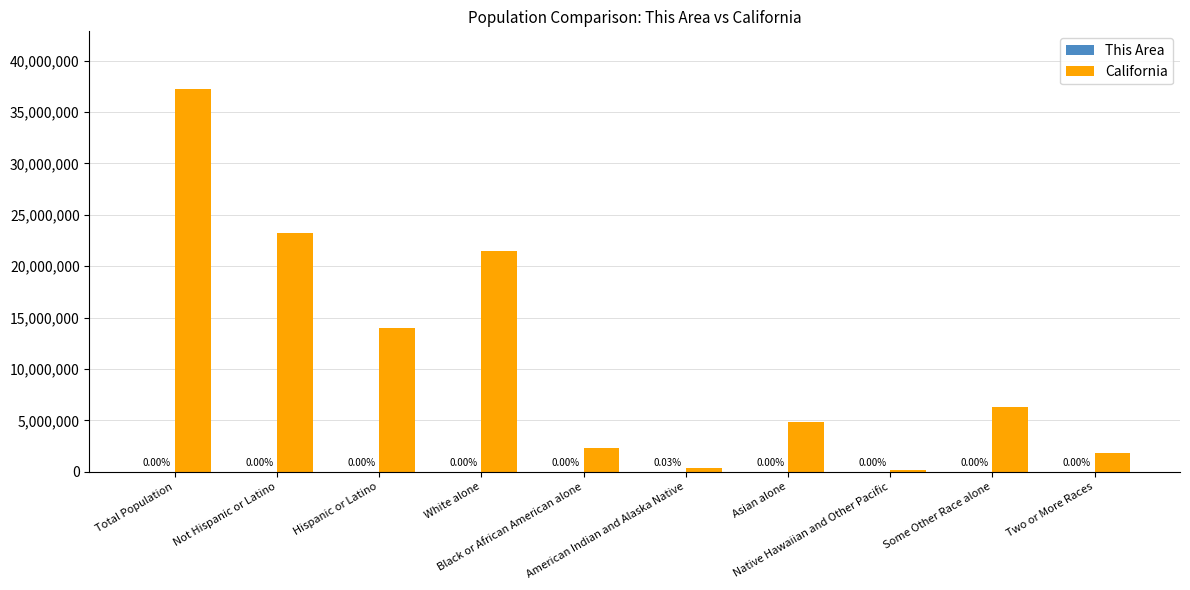

Which series has the largest total across all categories?

California